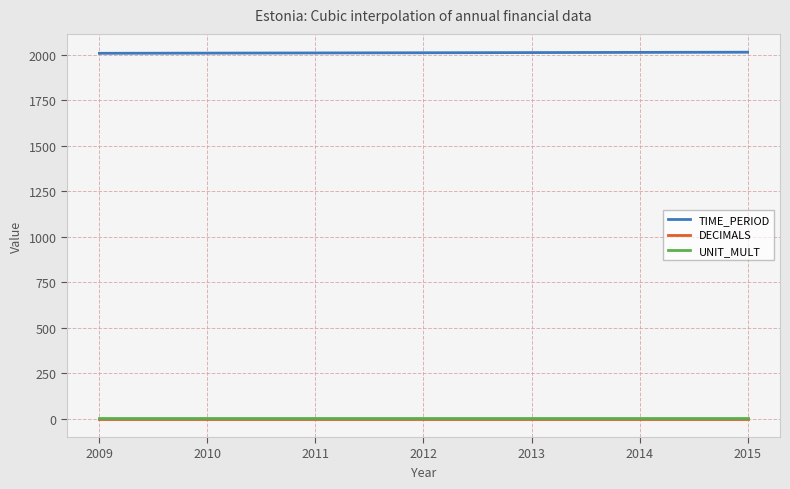

How many lines are shown in the chart?

3